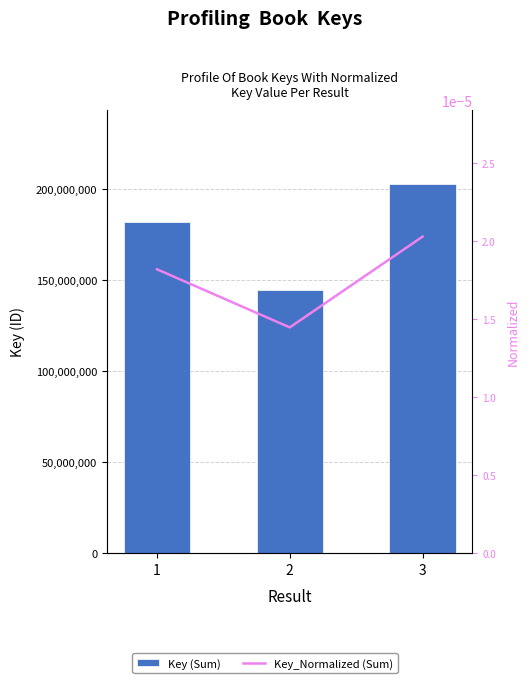

The value of Key_Normalized (Sum) at 2 is 0.0. True or false?

False